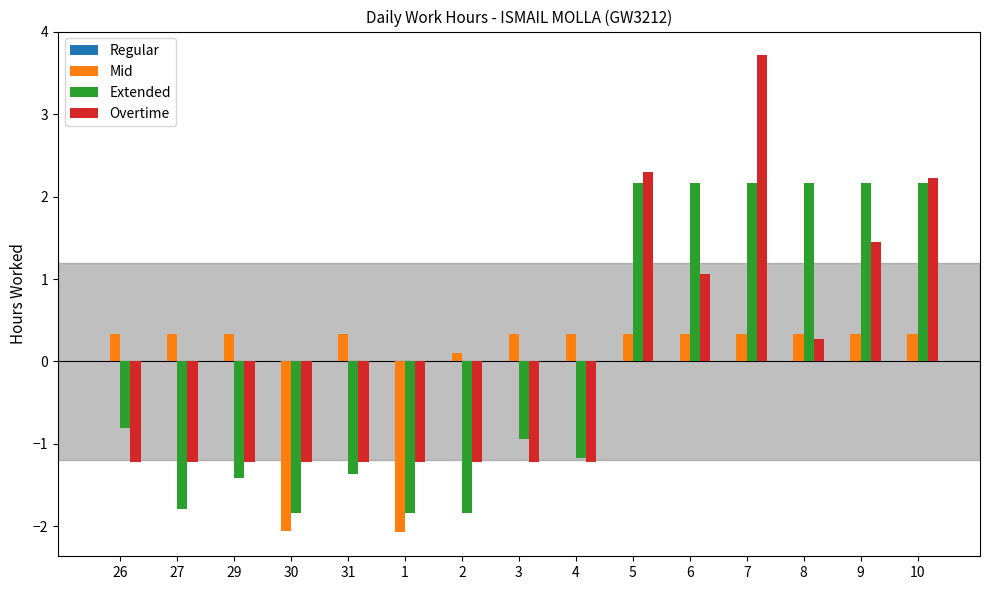

Which label corresponds to the largest value in the chart?

7